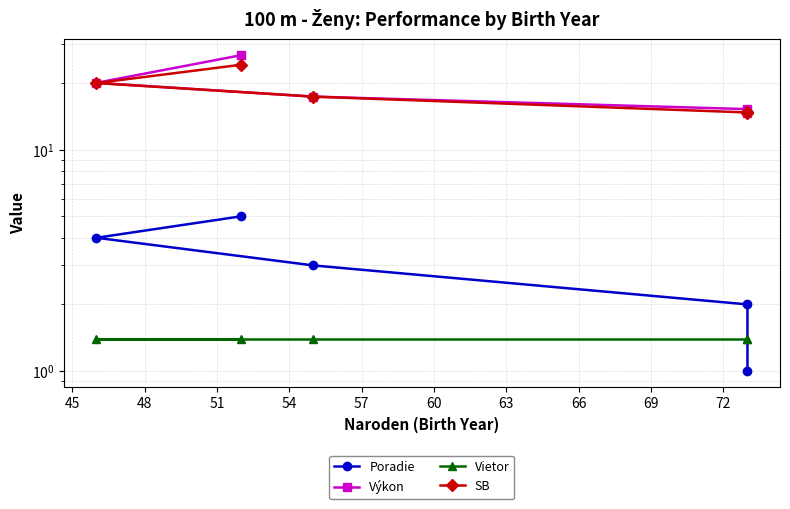

True or false: Výkon and SB intersect in this chart.

False